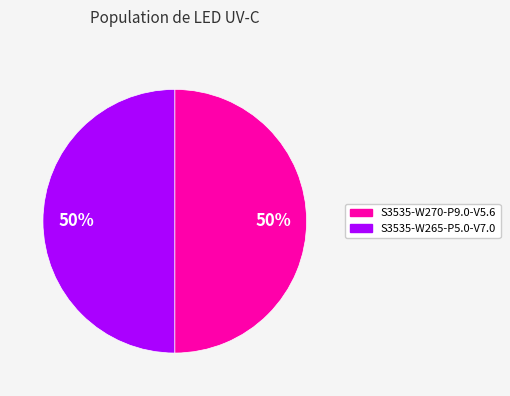

What is the ratio of the value at S3535-W270-P9.0-V5.6 to the value at S3535-W265-P5.0-V7.0?

1.0